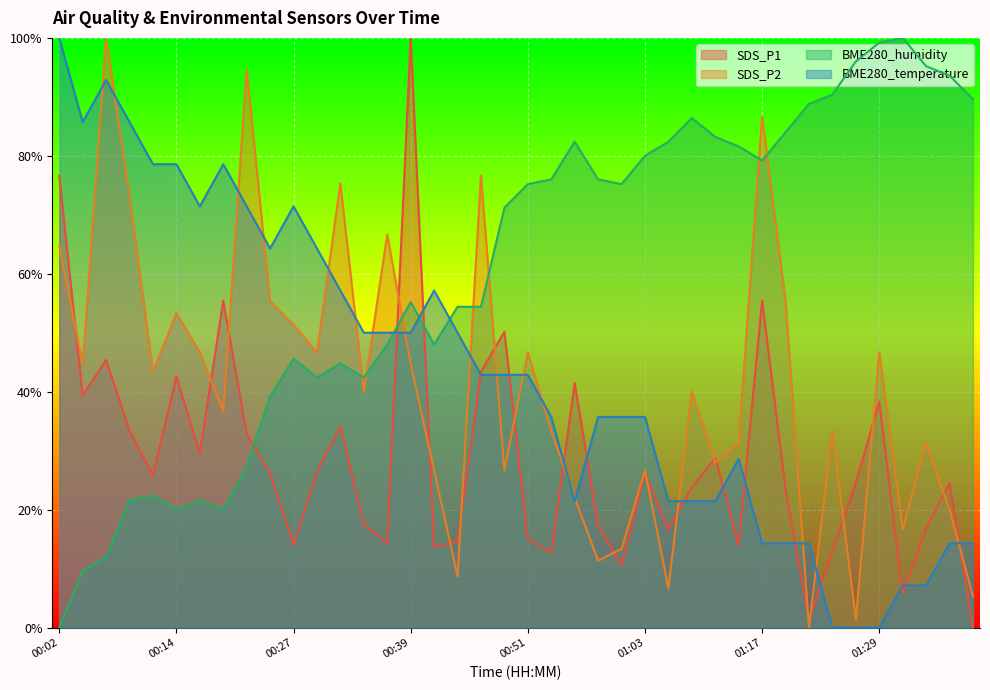

How many interior local valleys does the SDS_P2 series have?

13